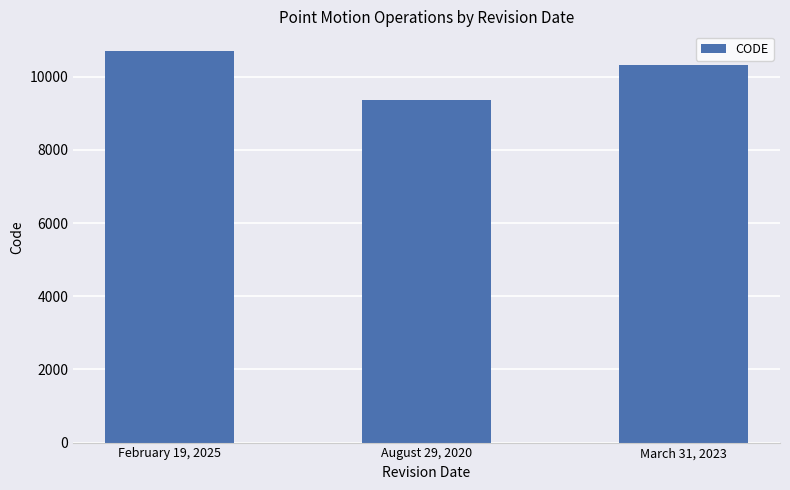

Are the bars grouped side by side (vs. stacked)?

No